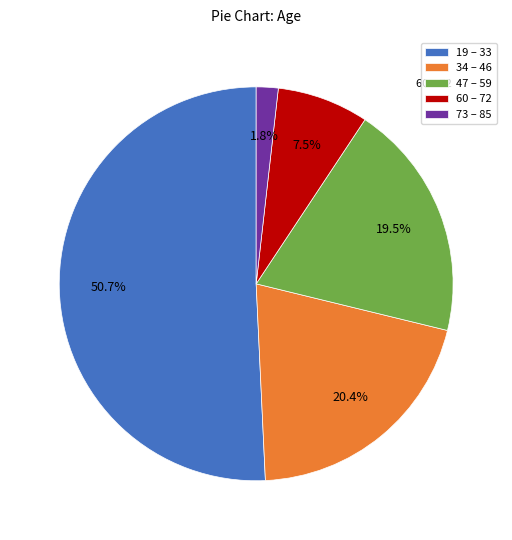

What is the smallest slice in the pie chart?

73 – 85